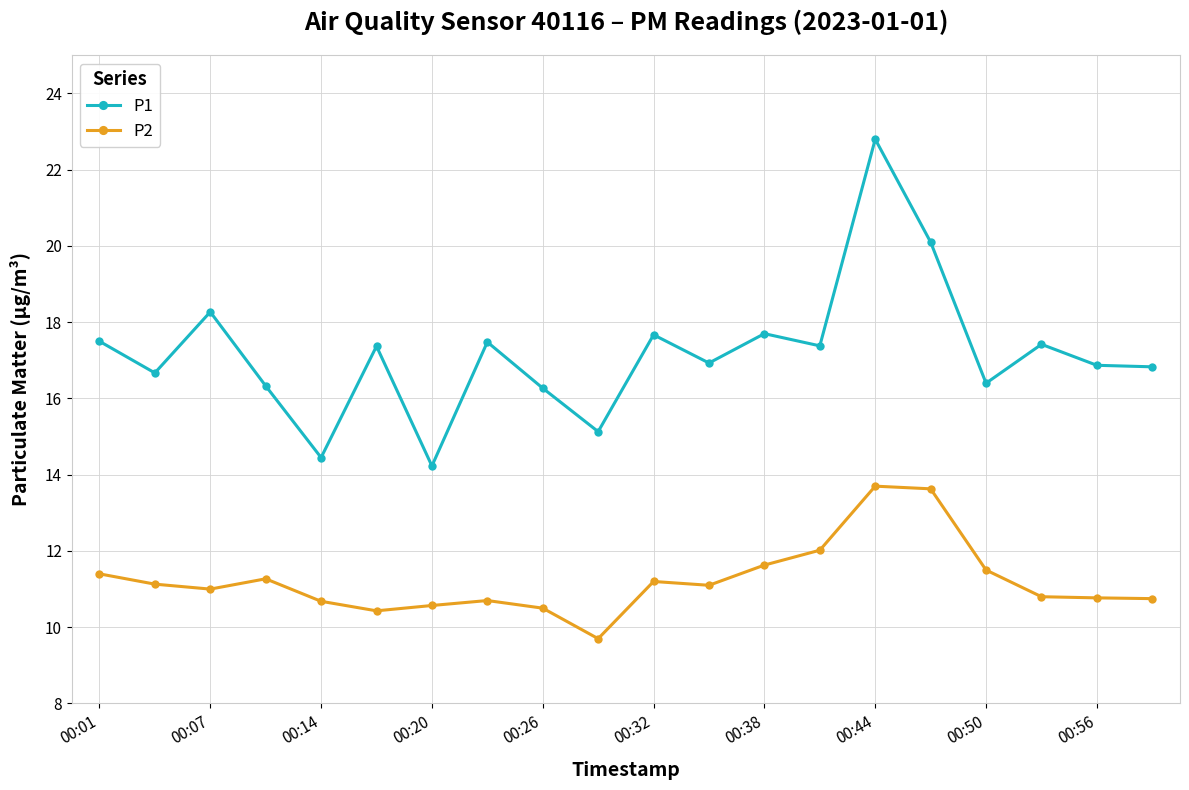

True or false: P1 has more than 2 points higher than both neighbors.

True